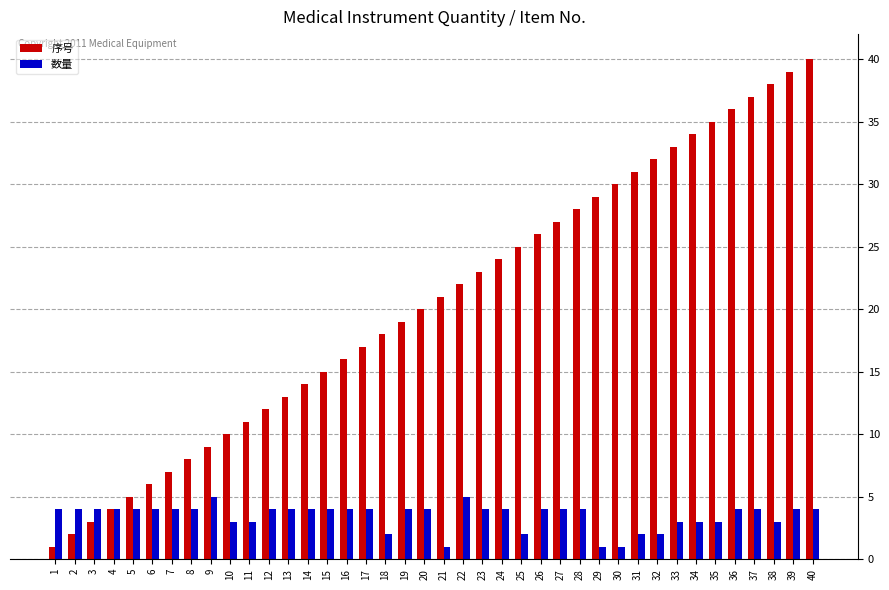

What is the greatest value displayed?

40